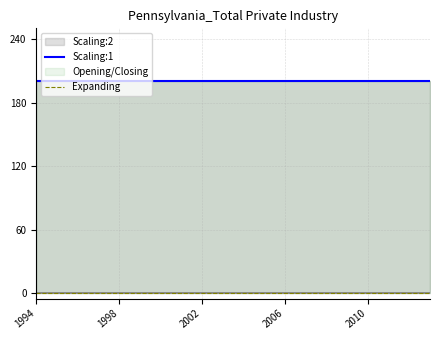

What is the label of the 3rd point from the left?

2002